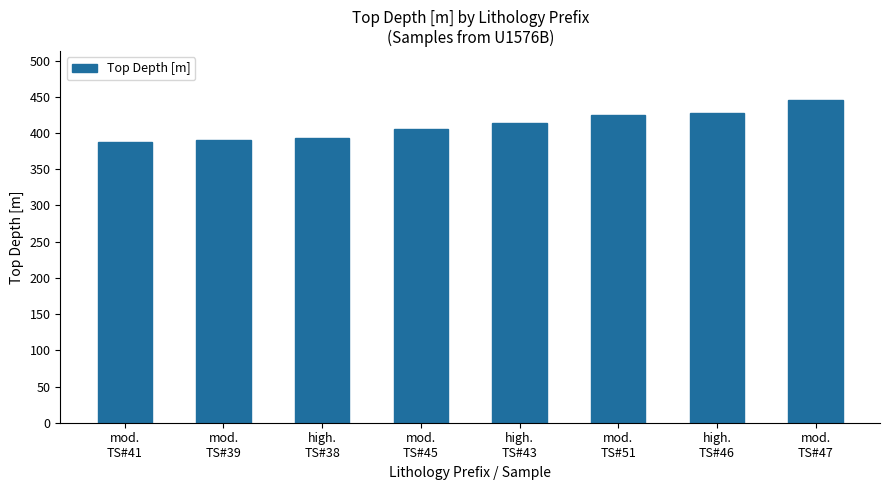

What is the value of the 4th bar from the left?

405.3